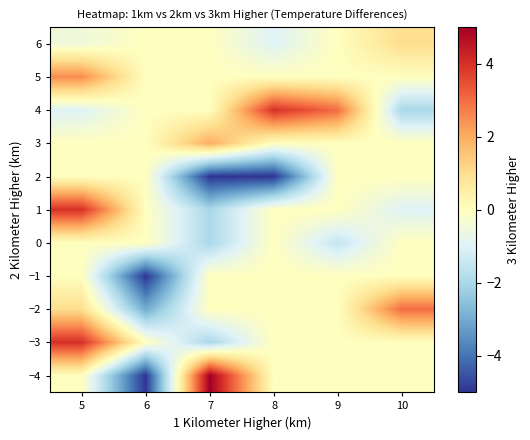

How many data points does each series have?

6